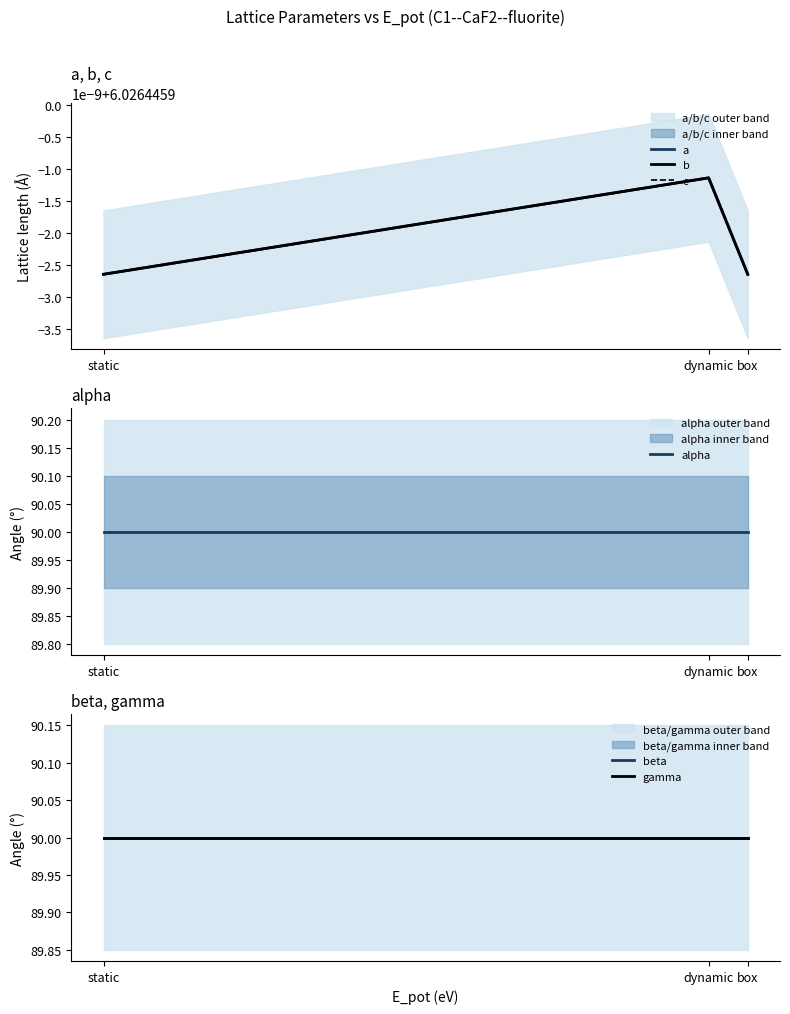

What is the label of the 2nd point from the left?

dynamic